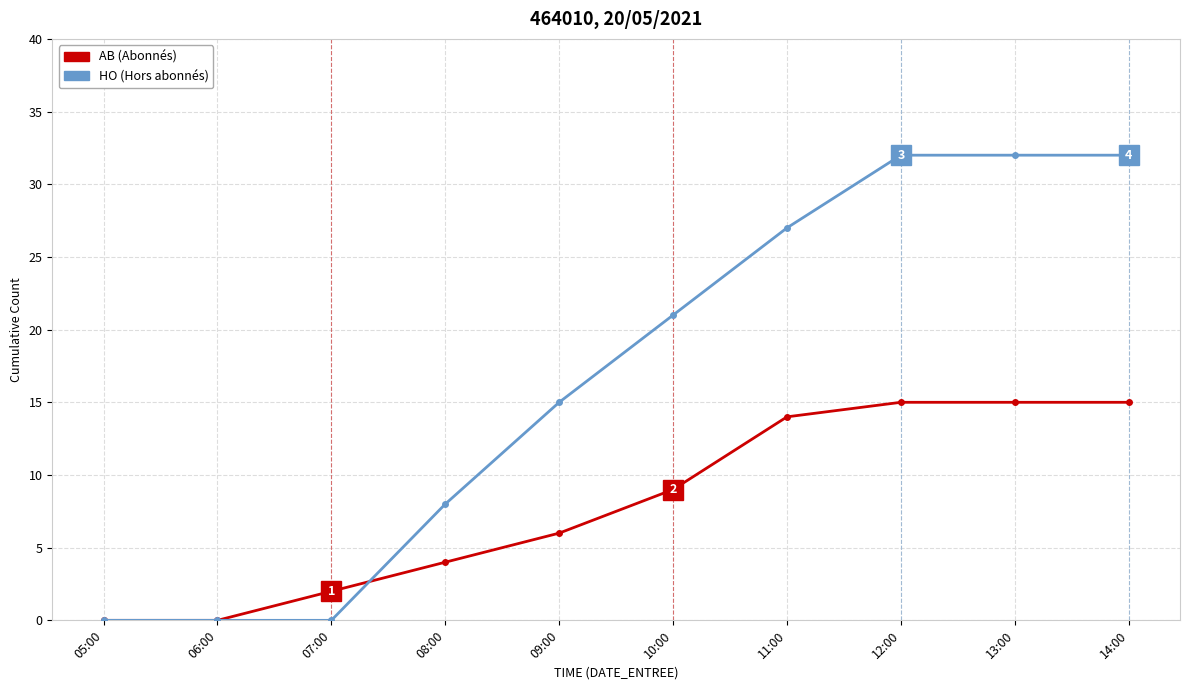

How many data points does each series have?

10